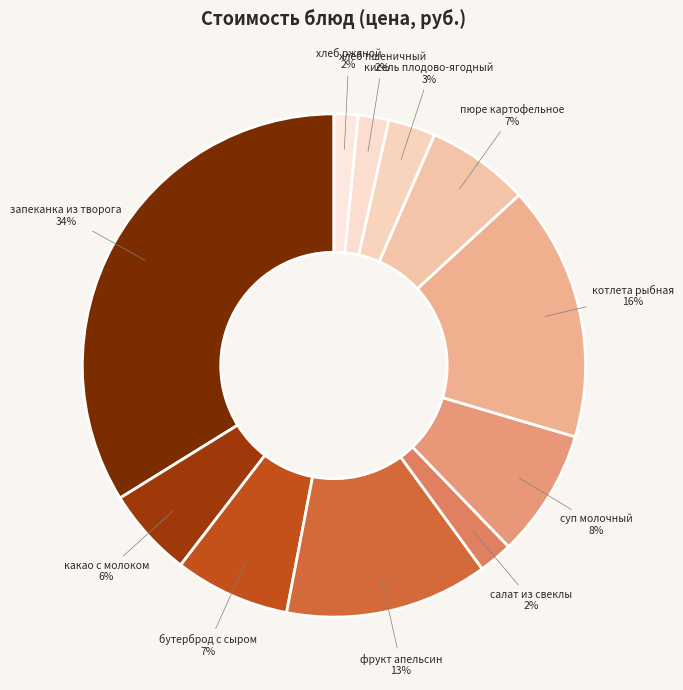

How many segments does this pie chart have?

11